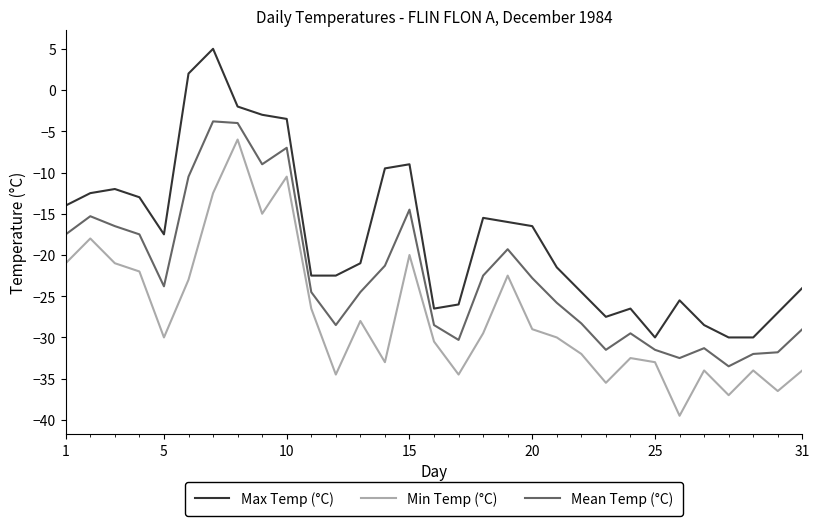

What are all the series names shown in the legend?

Max Temp (°C), Min Temp (°C), Mean Temp (°C)